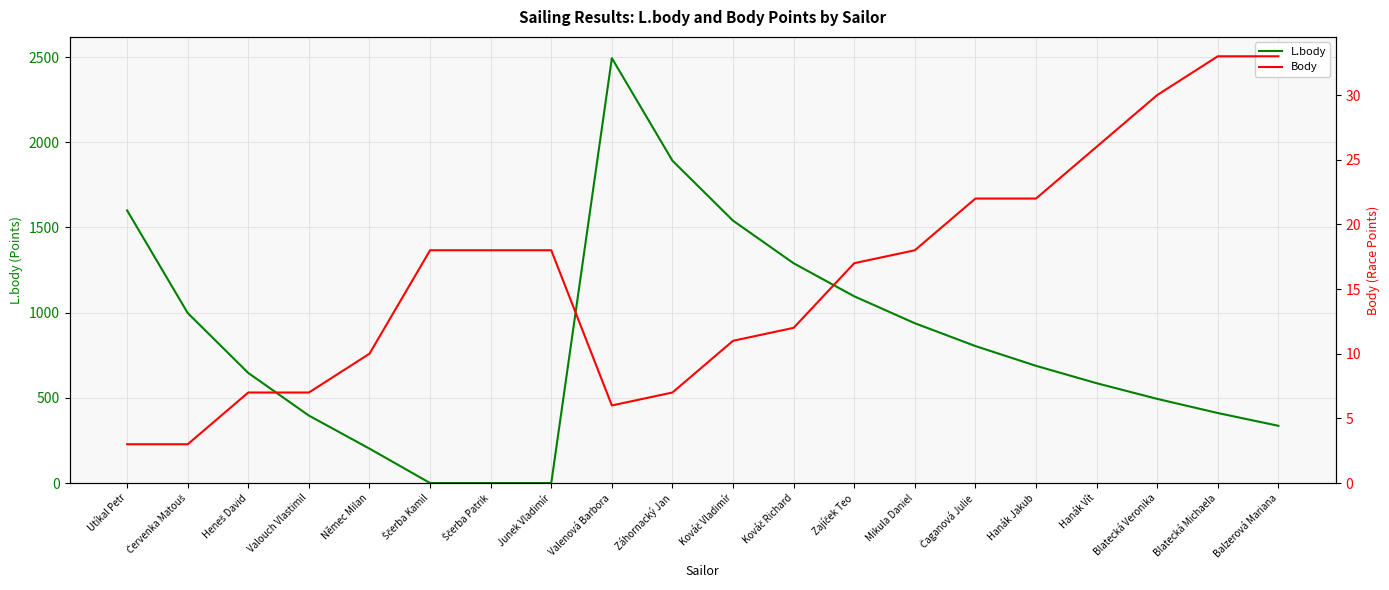

Between Heneš David and Hanák Jakub, which is larger?

Hanák Jakub